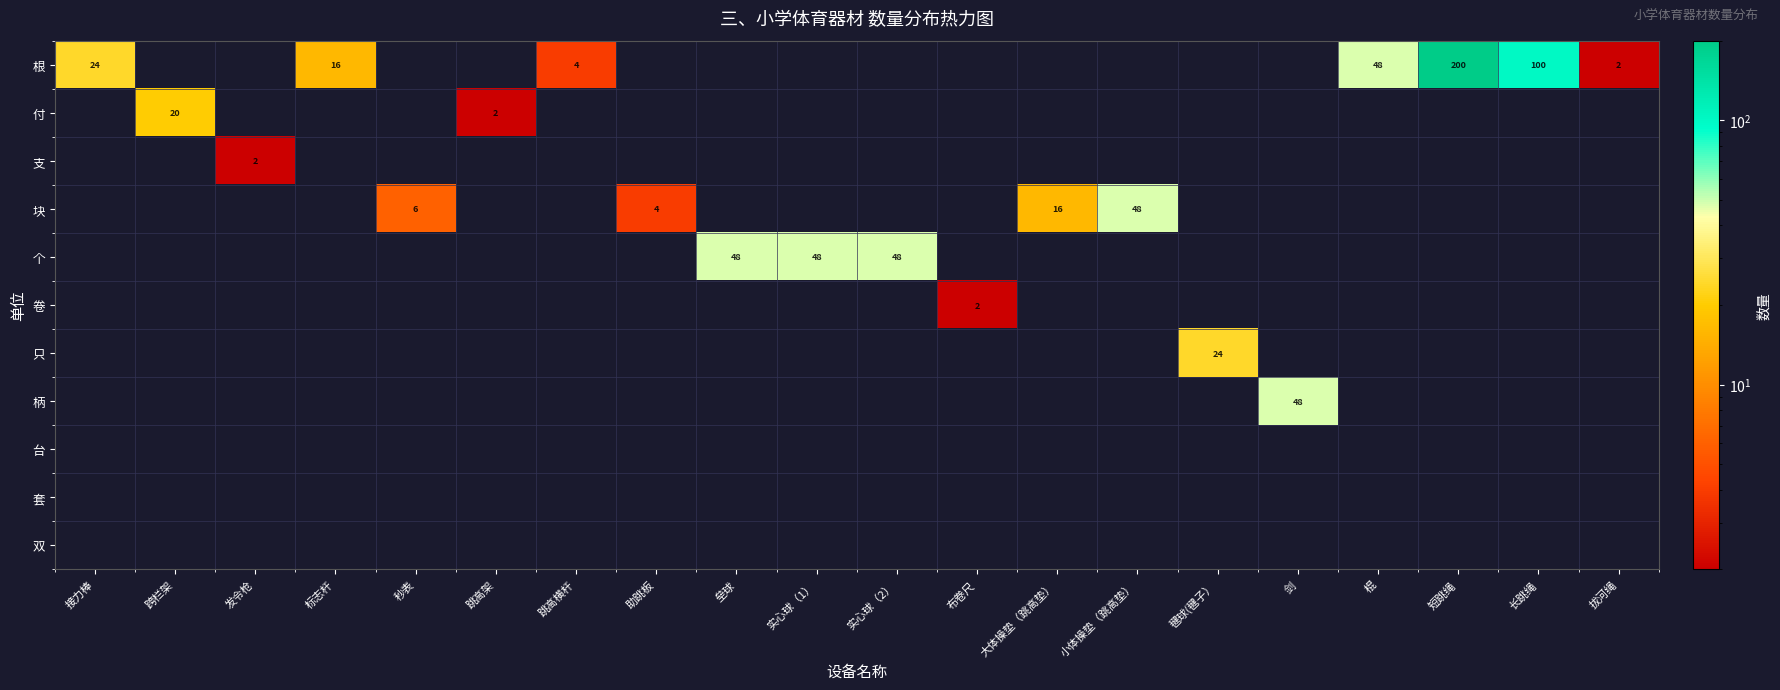

Is it true that 支 equals 0 at 接力棒?

True